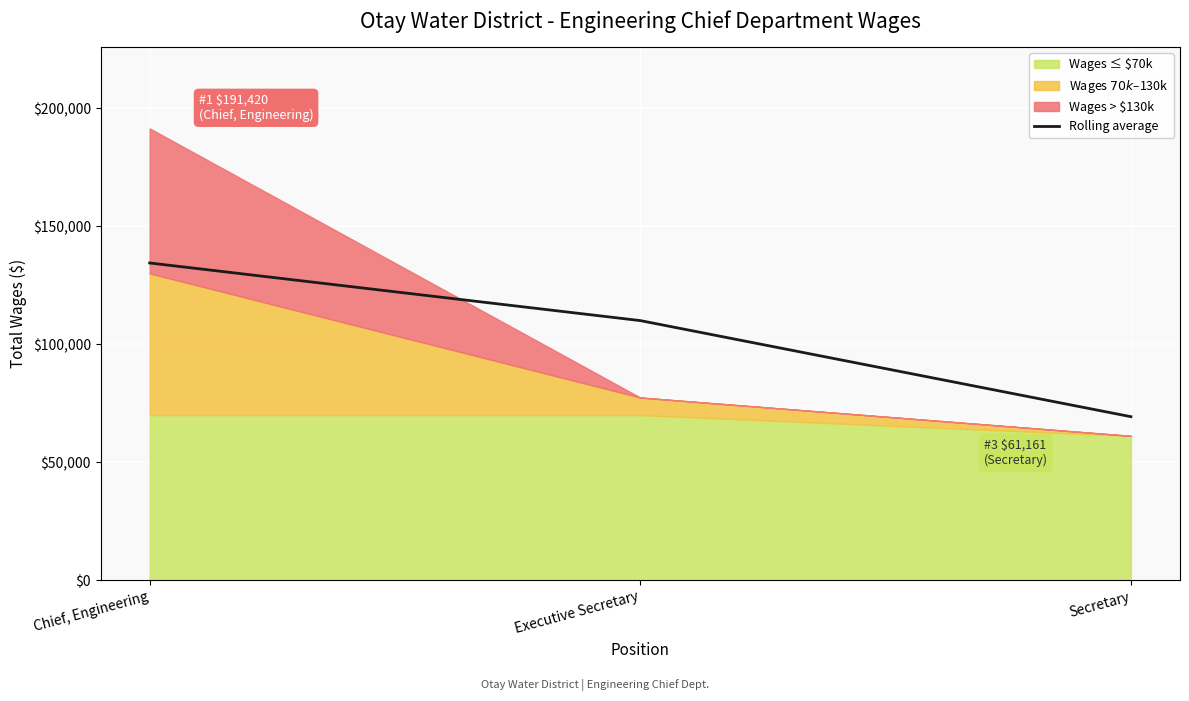

Which category has the lowest value in the Rolling average series?

Secretary